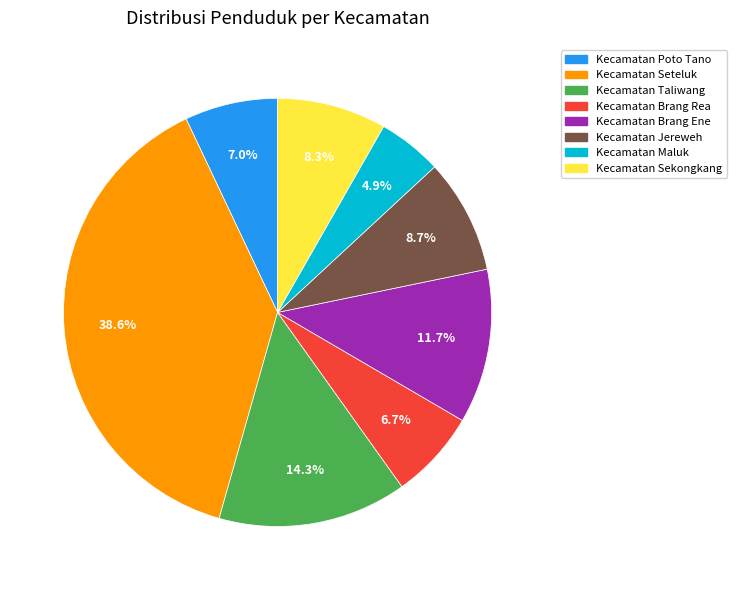

Is the sum of Kecamatan Jereweh and Kecamatan Sekongkang greater than half?

No